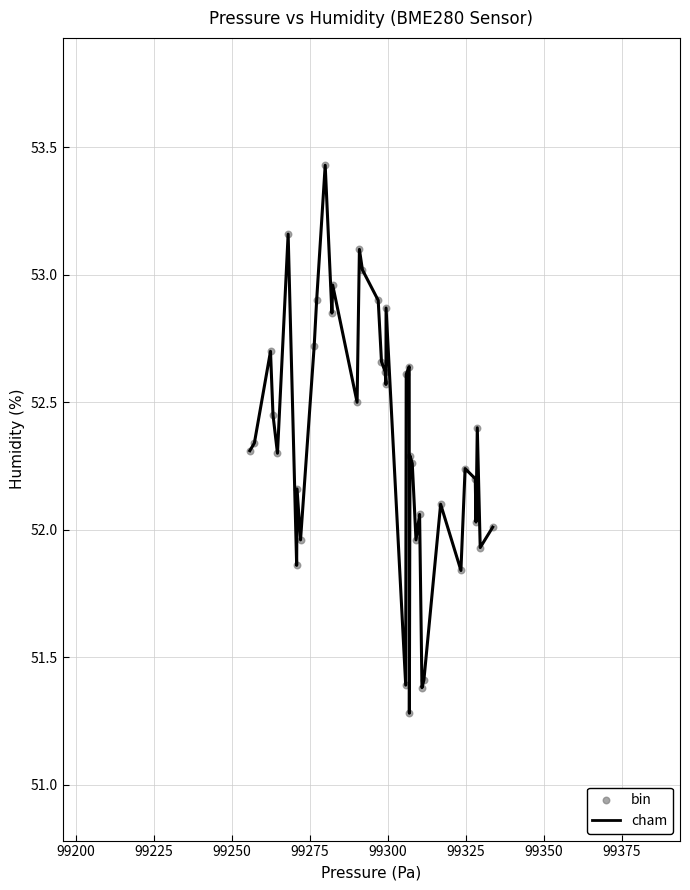

What is the minimum value shown in the chart?

51.3